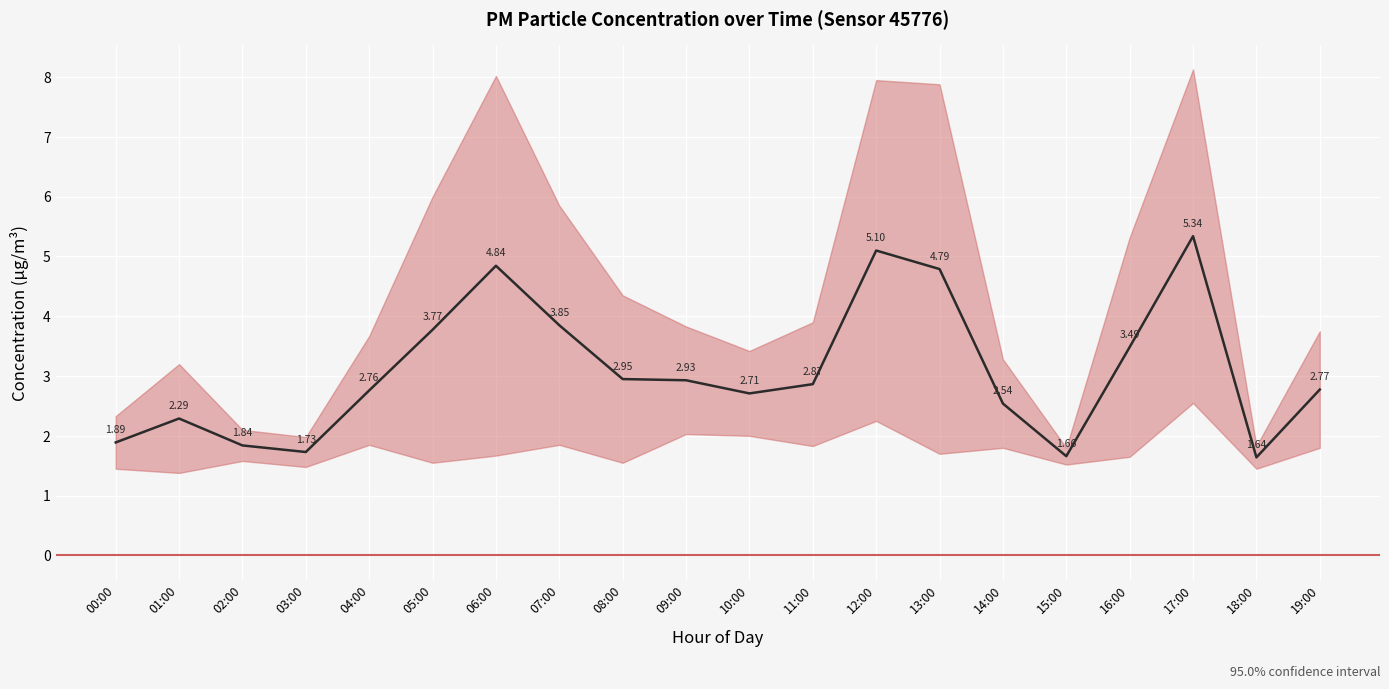

At which category does the data reach its first local peak?

01:00